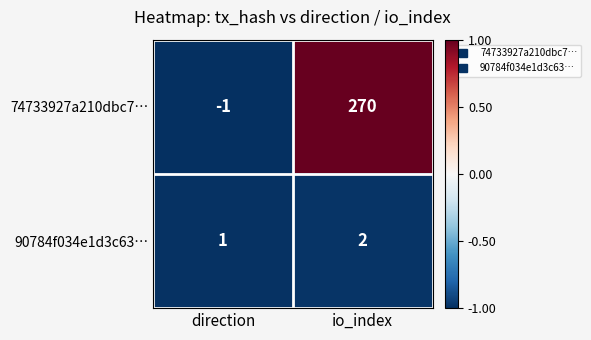

Which series has the widest spread of values?

74733927a210dbc7…